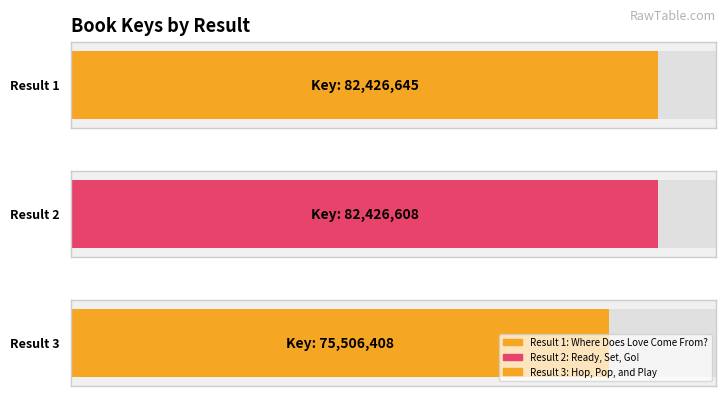

What is the maximum value shown in the chart?

82426645